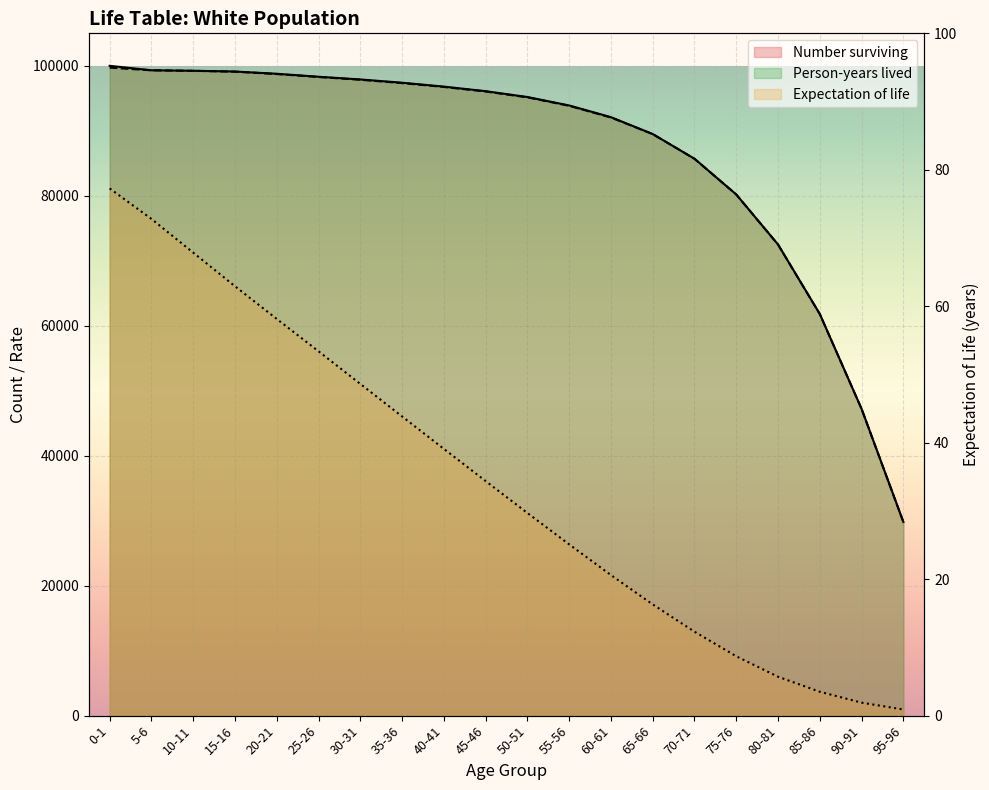

List the series in order of their peak value, lowest first.

Expectation of life, Person-years lived, Number surviving